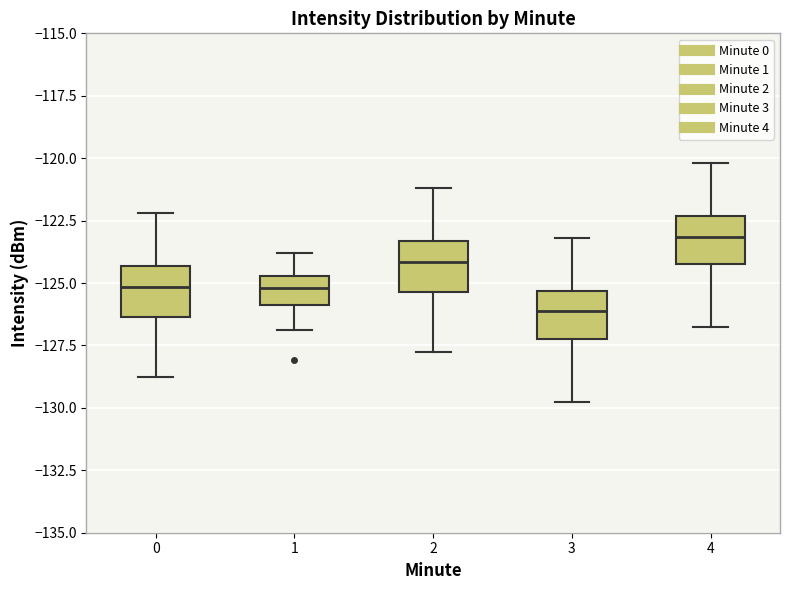

Which box has the lowest median line?

3